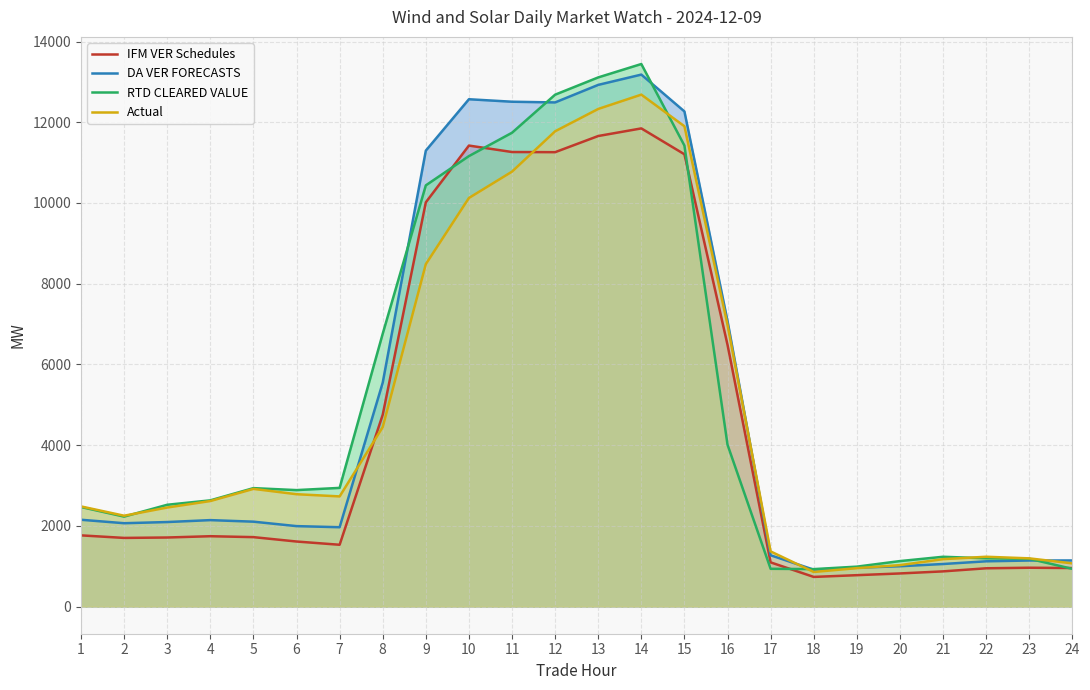

What is the sum of all DA VER FORECASTS values?

123001.4